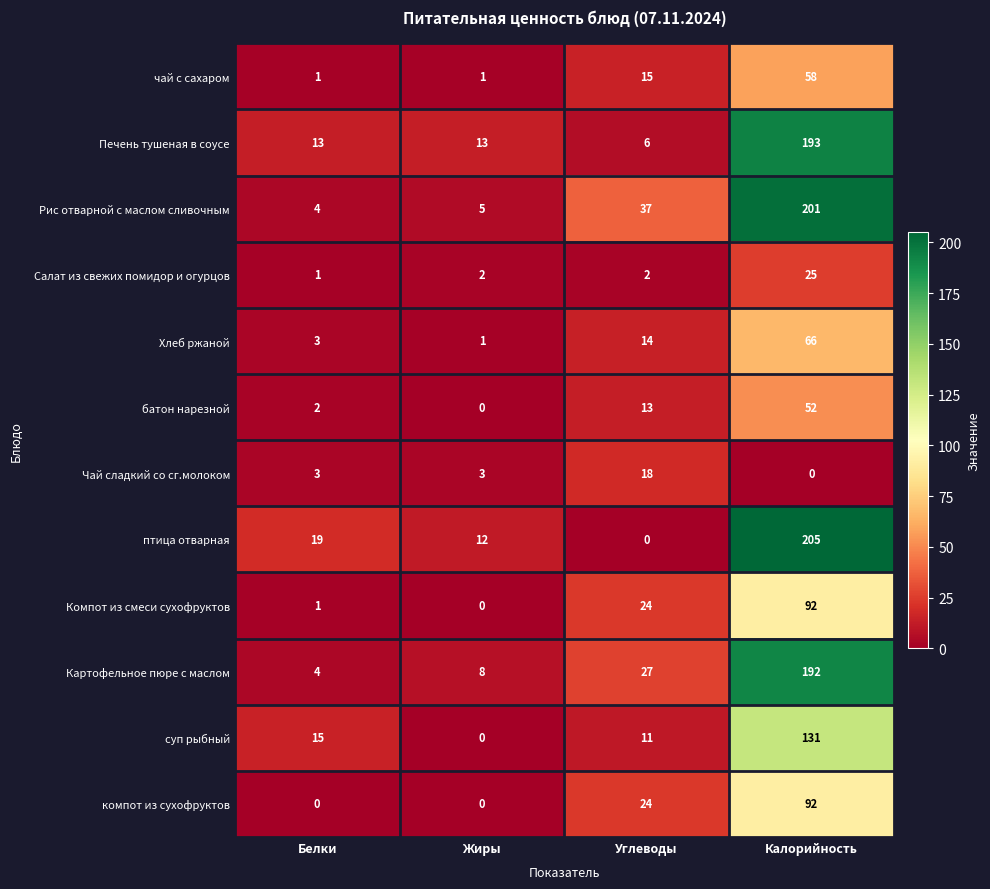

What is the difference between the second highest and second lowest values in the Картофельное пюре с маслом series?

19